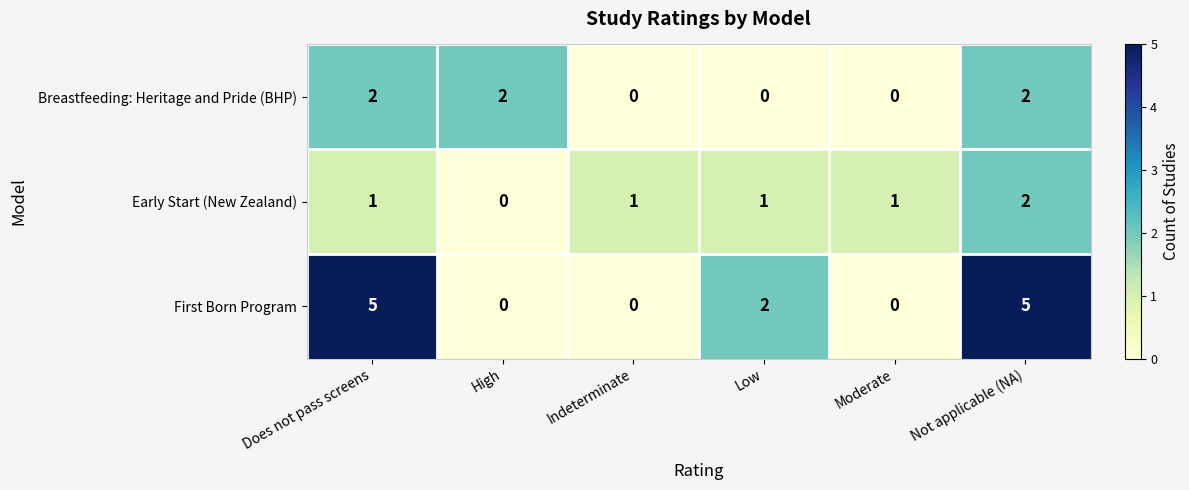

Which series has the largest range (max minus min)?

First Born Program